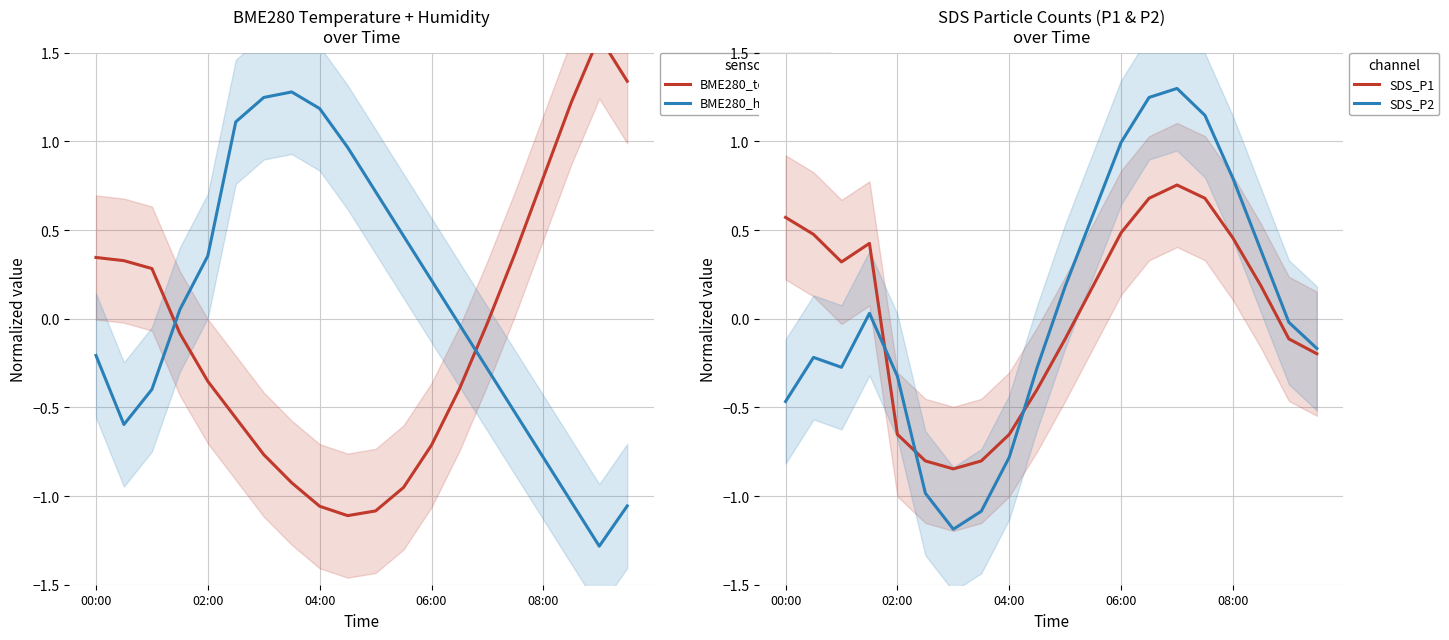

What is the highest value of the BME280_temperature series?

1.6